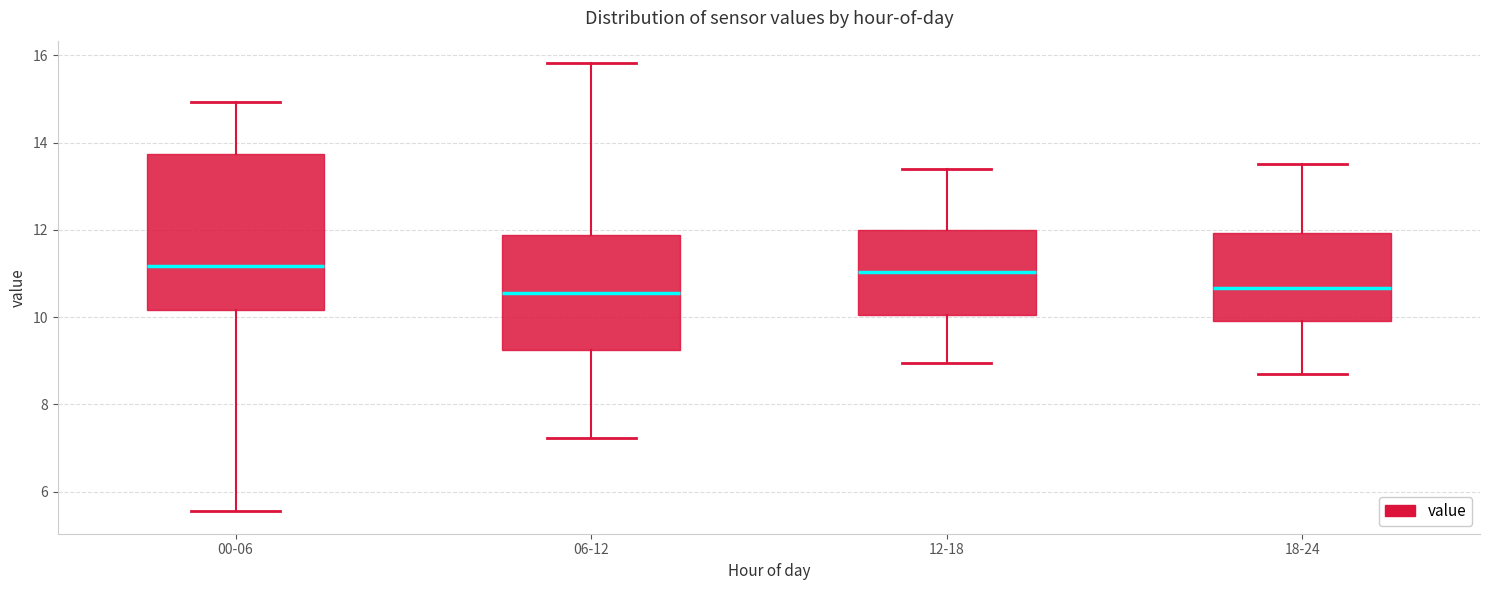

Reading left to right, transcribe this box plot: for each box, give where its median line is, the range the box spans, and where its two whiskers end, as read against the y-axis. The values are not printed on the chart, so give them approximately, as read against the axis.

00-06: median 11.2, box 10.2 to 13.8, whiskers 5.6 to 15.0
06-12: median 10.6, box 9.2 to 11.8, whiskers 7.2 to 15.8
12-18: median 11.0, box 10.0 to 12.0, whiskers 9.0 to 13.4
18-24: median 10.6, box 10.0 to 12.0, whiskers 8.8 to 13.6